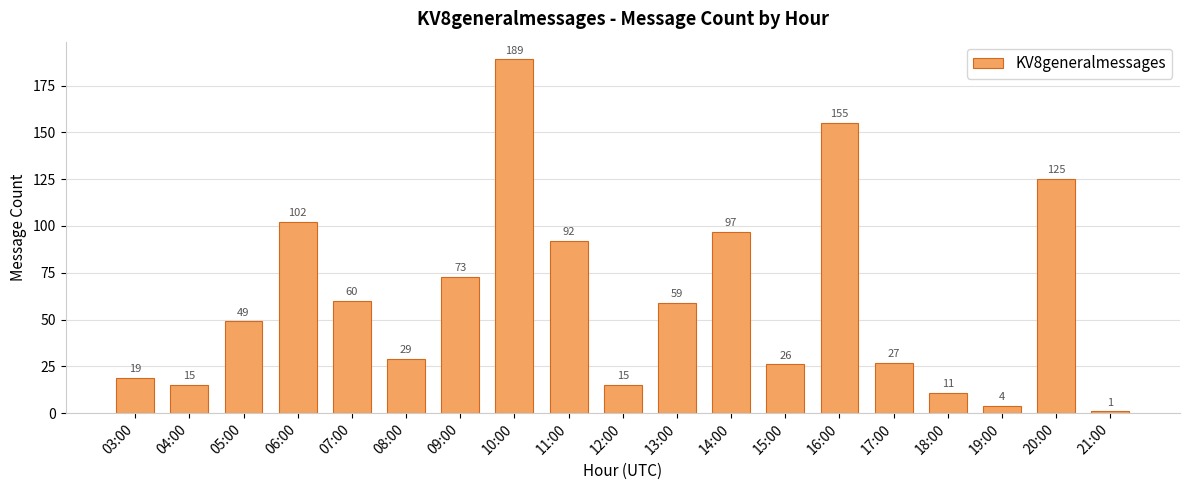

Which label corresponds to the largest value in the chart?

10:00